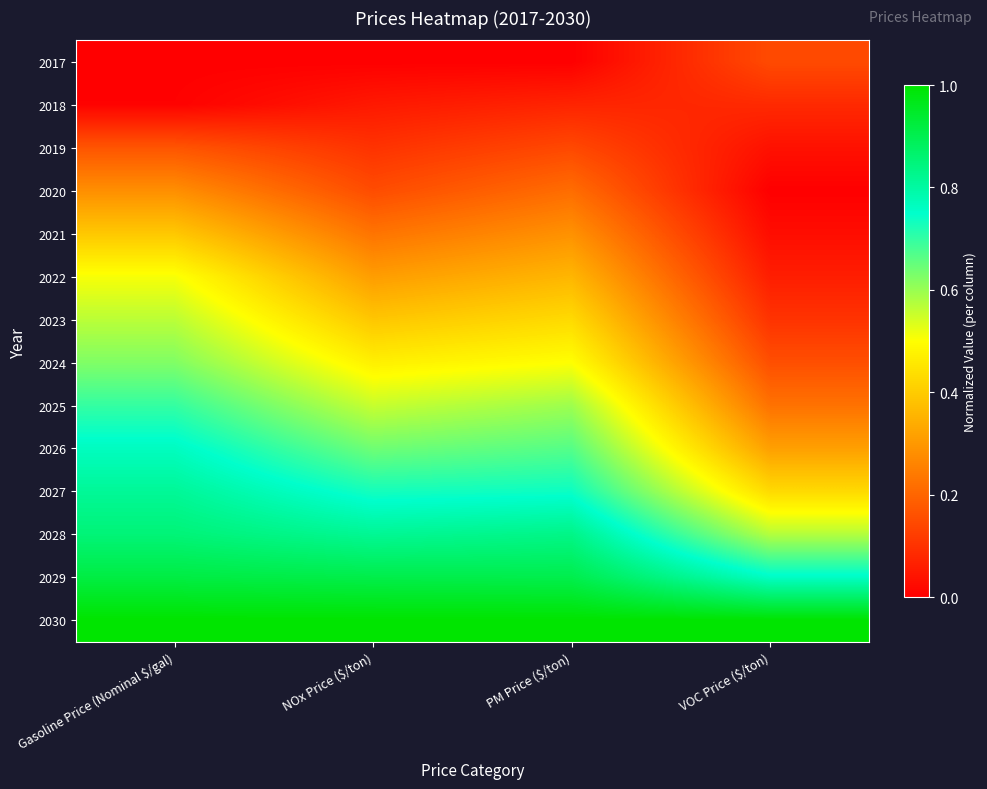

Reading left to right, extract all data points from this chart.

2017: Gasoline Price (Nominal $/gal)=0.0	NOx Price ($/ton)=0.0	PM Price ($/ton)=0.0	VOC Price ($/ton)=0.1
2018: Gasoline Price (Nominal $/gal)=0.0	NOx Price ($/ton)=0.0	PM Price ($/ton)=0.1	VOC Price ($/ton)=0.1
2019: Gasoline Price (Nominal $/gal)=0.2	NOx Price ($/ton)=0.1	PM Price ($/ton)=0.1	VOC Price ($/ton)=0.0
2020: Gasoline Price (Nominal $/gal)=0.3	NOx Price ($/ton)=0.1	PM Price ($/ton)=0.2	VOC Price ($/ton)=0.0
2021: Gasoline Price (Nominal $/gal)=0.4	NOx Price ($/ton)=0.2	PM Price ($/ton)=0.3	VOC Price ($/ton)=0.0
2022: Gasoline Price (Nominal $/gal)=0.5	NOx Price ($/ton)=0.3	PM Price ($/ton)=0.4	VOC Price ($/ton)=0.1
2023: Gasoline Price (Nominal $/gal)=0.6	NOx Price ($/ton)=0.4	PM Price ($/ton)=0.4	VOC Price ($/ton)=0.1
2024: Gasoline Price (Nominal $/gal)=0.6	NOx Price ($/ton)=0.5	PM Price ($/ton)=0.5	VOC Price ($/ton)=0.2
2025: Gasoline Price (Nominal $/gal)=0.7	NOx Price ($/ton)=0.6	PM Price ($/ton)=0.6	VOC Price ($/ton)=0.2
2026: Gasoline Price (Nominal $/gal)=0.8	NOx Price ($/ton)=0.6	PM Price ($/ton)=0.7	VOC Price ($/ton)=0.3
2027: Gasoline Price (Nominal $/gal)=0.8	NOx Price ($/ton)=0.7	PM Price ($/ton)=0.7	VOC Price ($/ton)=0.4
2028: Gasoline Price (Nominal $/gal)=0.9	NOx Price ($/ton)=0.8	PM Price ($/ton)=0.8	VOC Price ($/ton)=0.6
2029: Gasoline Price (Nominal $/gal)=0.9	NOx Price ($/ton)=0.9	PM Price ($/ton)=0.9	VOC Price ($/ton)=0.8
2030: Gasoline Price (Nominal $/gal)=1.0	NOx Price ($/ton)=1.0	PM Price ($/ton)=1.0	VOC Price ($/ton)=1.0